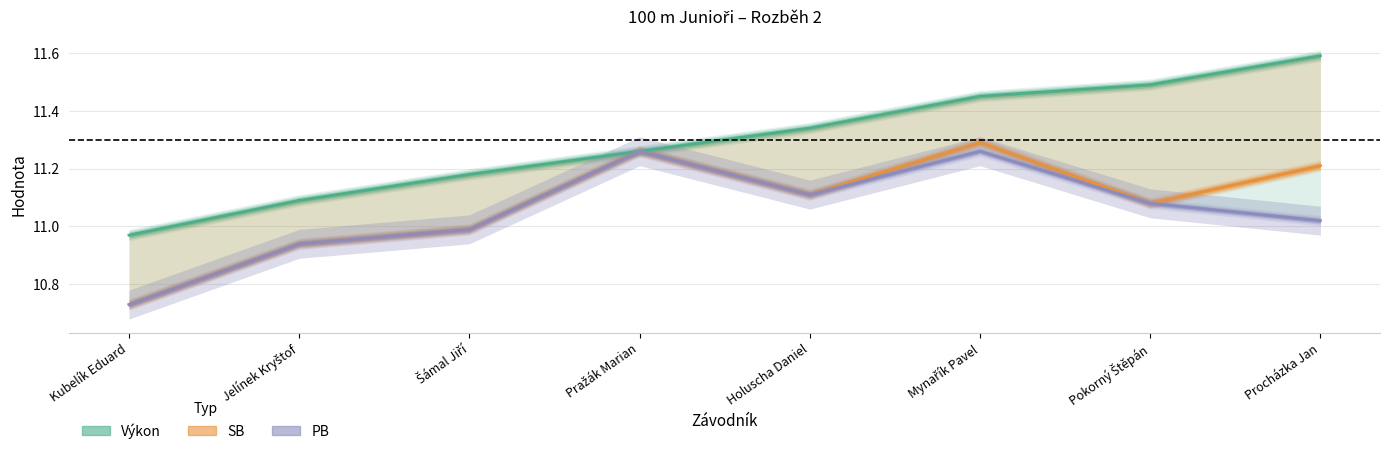

What is the highest value of the PB series?

11.3